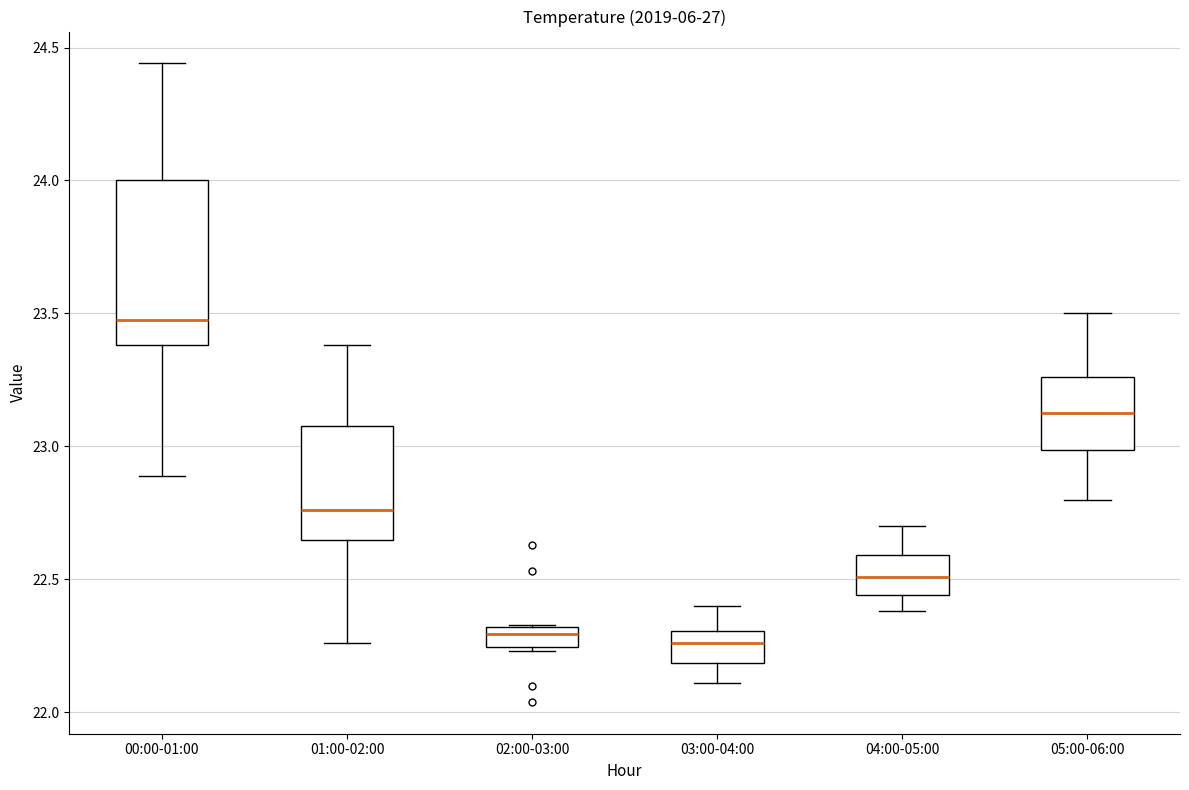

Reading left to right, transcribe this box plot: for each box, give where its median line is, the range the box spans, and where its two whiskers end, as read against the y-axis. The values are not printed on the chart, so give them approximately, as read against the axis.

00:00-01:00: median 23.50, box 23.40 to 24.00, whiskers 22.90 to 24.45
01:00-02:00: median 22.75, box 22.65 to 23.10, whiskers 22.25 to 23.40
02:00-03:00: median 22.30 (inside the box), box 22.25 to 22.30, whiskers 22.25 (just below the box's lower edge) to 22.35
03:00-04:00: median 22.25, box 22.20 to 22.30, whiskers 22.10 to 22.40
04:00-05:00: median 22.50, box 22.45 to 22.60, whiskers 22.40 to 22.70
05:00-06:00: median 23.15, box 23.00 to 23.25, whiskers 22.80 to 23.50